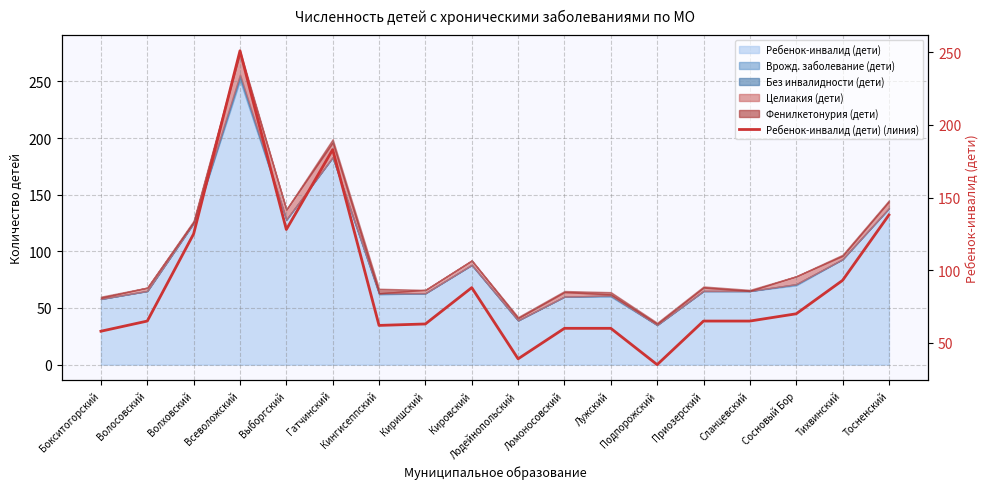

The chart shows a value of 305 at Гатчинский. True or false?

False